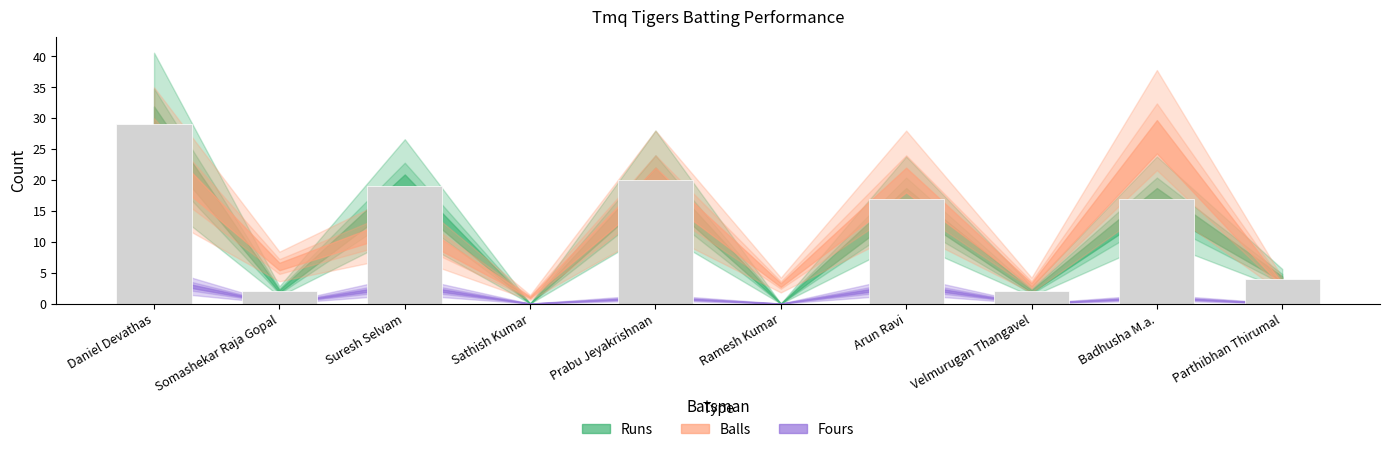

What is the sum of all values?

110